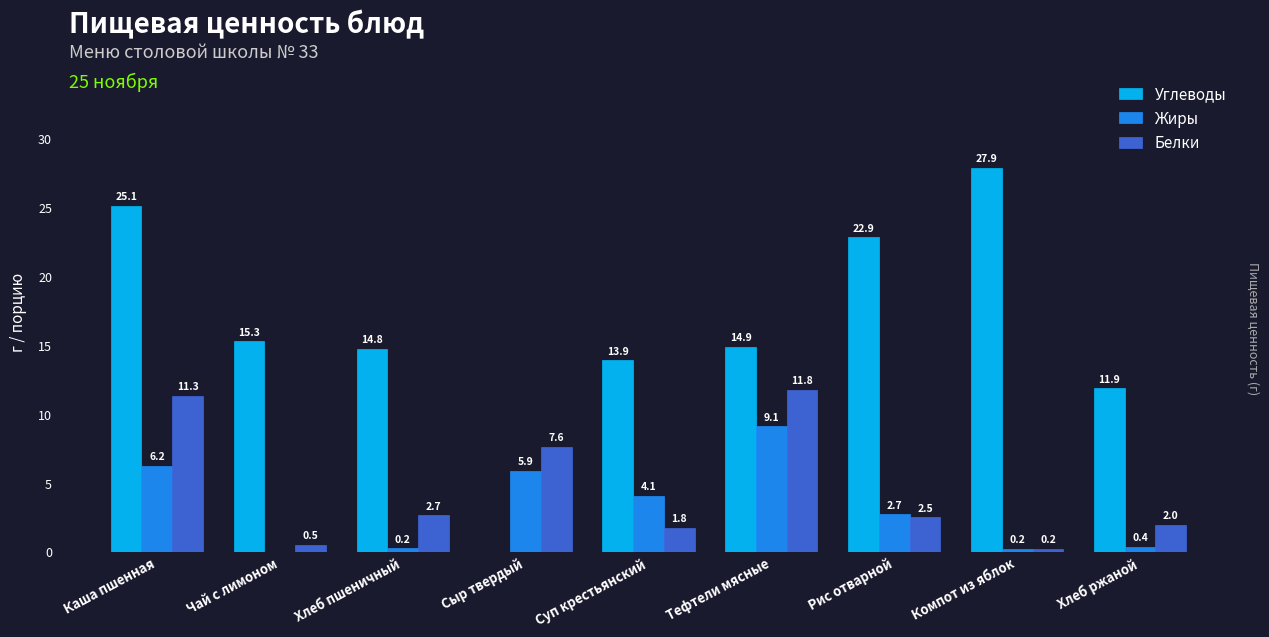

At which category is the sum across all series the highest?

Каша пшенная